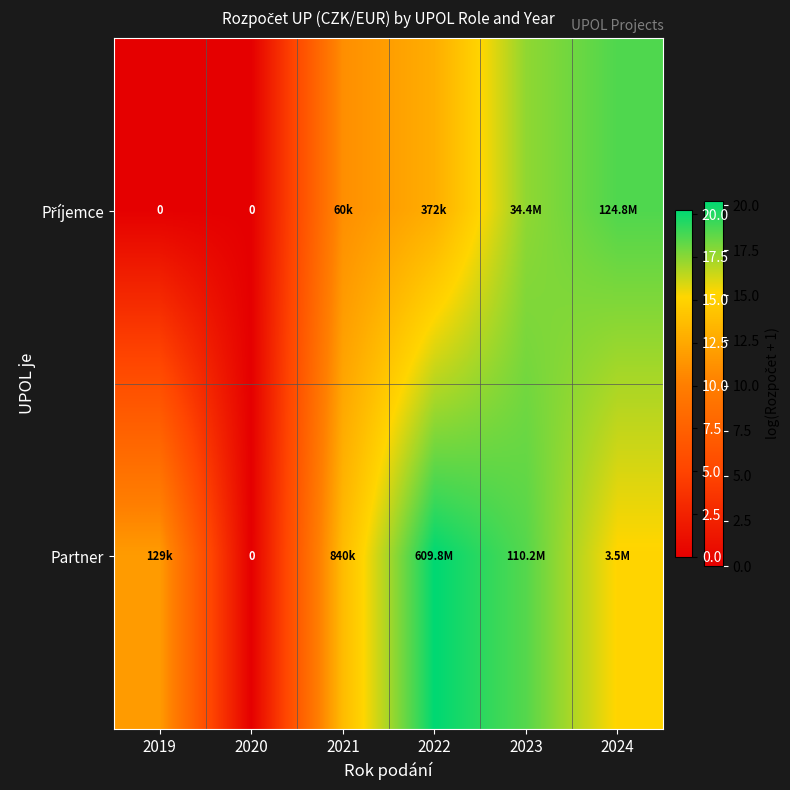

Is the value of Příjemce at 2020 greater than the value of Partner at 2020?

No